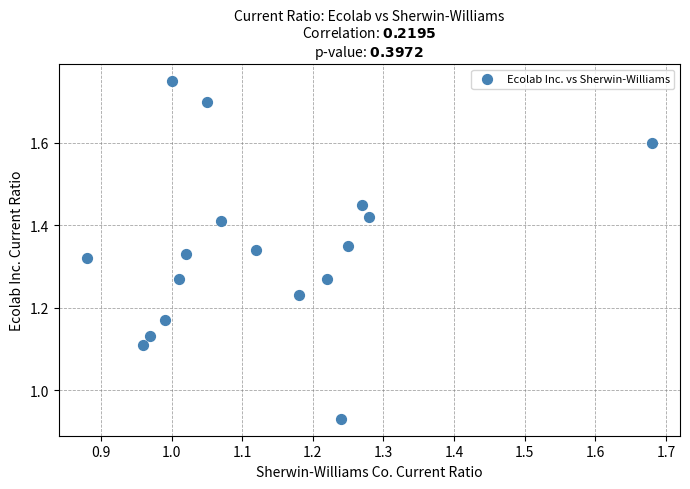

What is the range of X values (max minus min)?

0.8